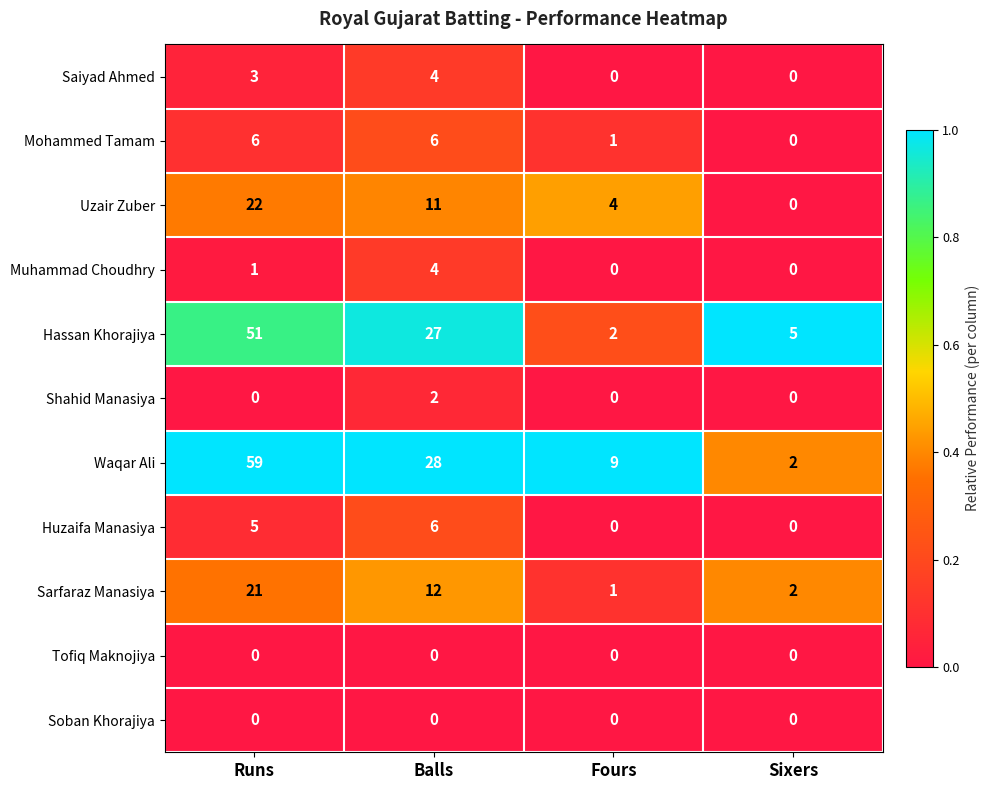

Which series changed the most between Runs and Fours?

Waqar Ali